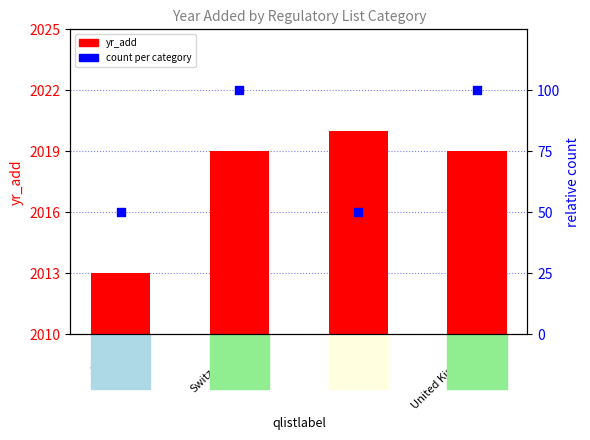

Is the value of count (scaled) at Jordan greater than the value of yr_add at United Kingdom?

No